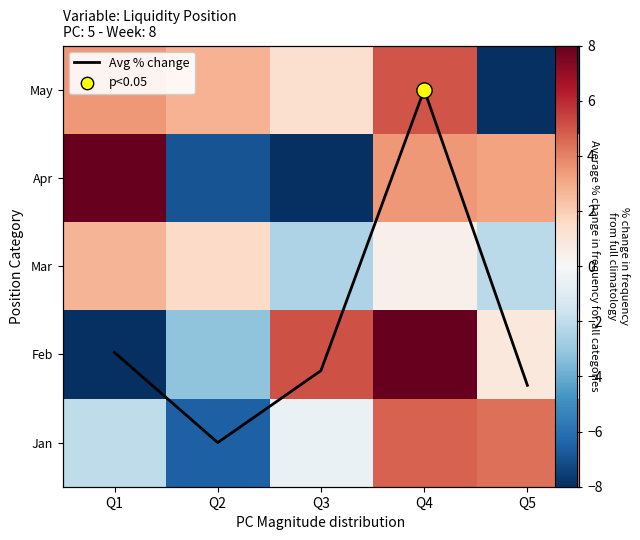

What is the minimum value for Mar?

-2.5